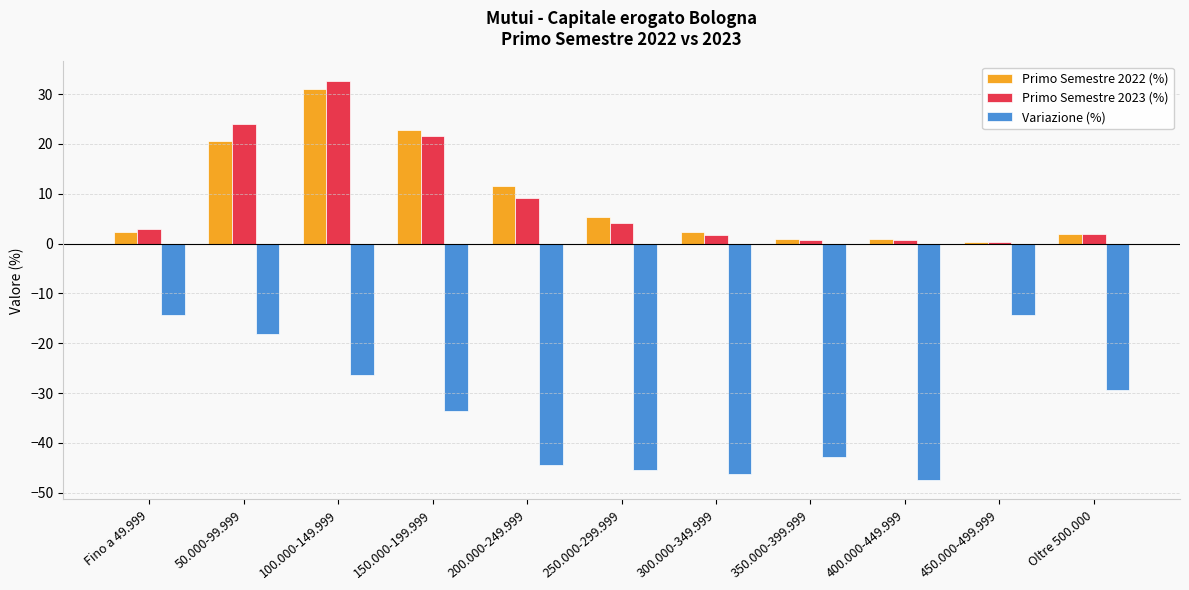

Is the value of Primo Semestre 2022 (%) at 150.000-199.999 greater than the value of Variazione (%) at 50.000-99.999?

Yes